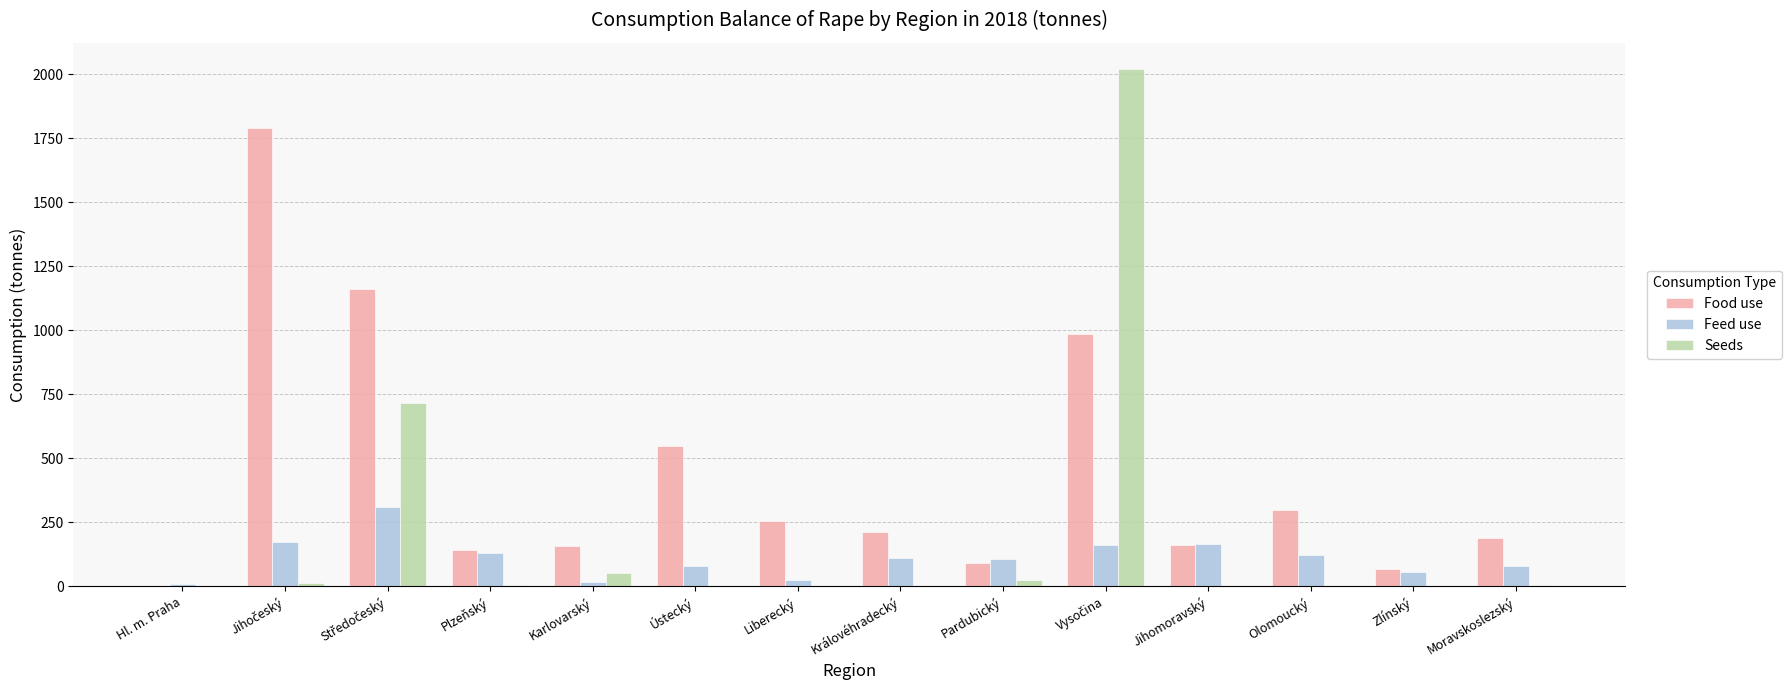

Is the value of Feed use at Moravskoslezský greater than the value of Seeds at Moravskoslezský?

Yes